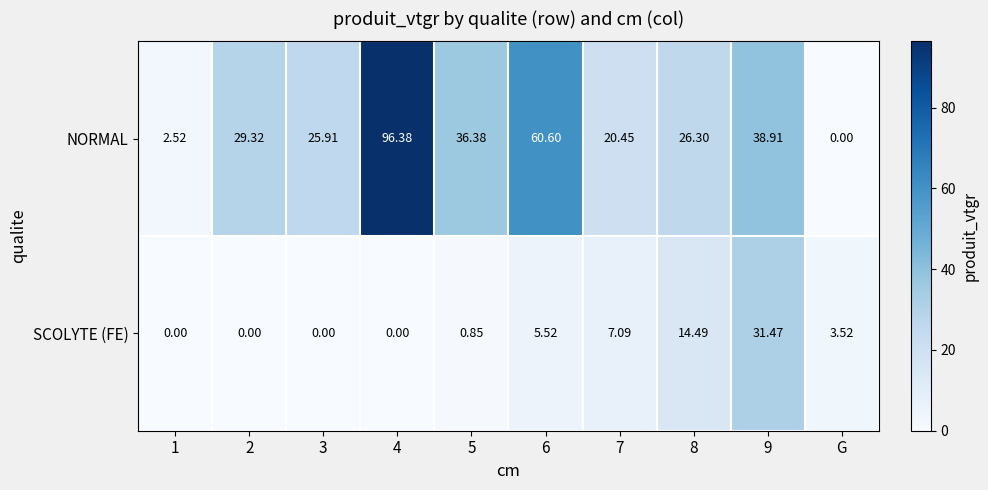

Which series has the largest range (max minus min)?

NORMAL